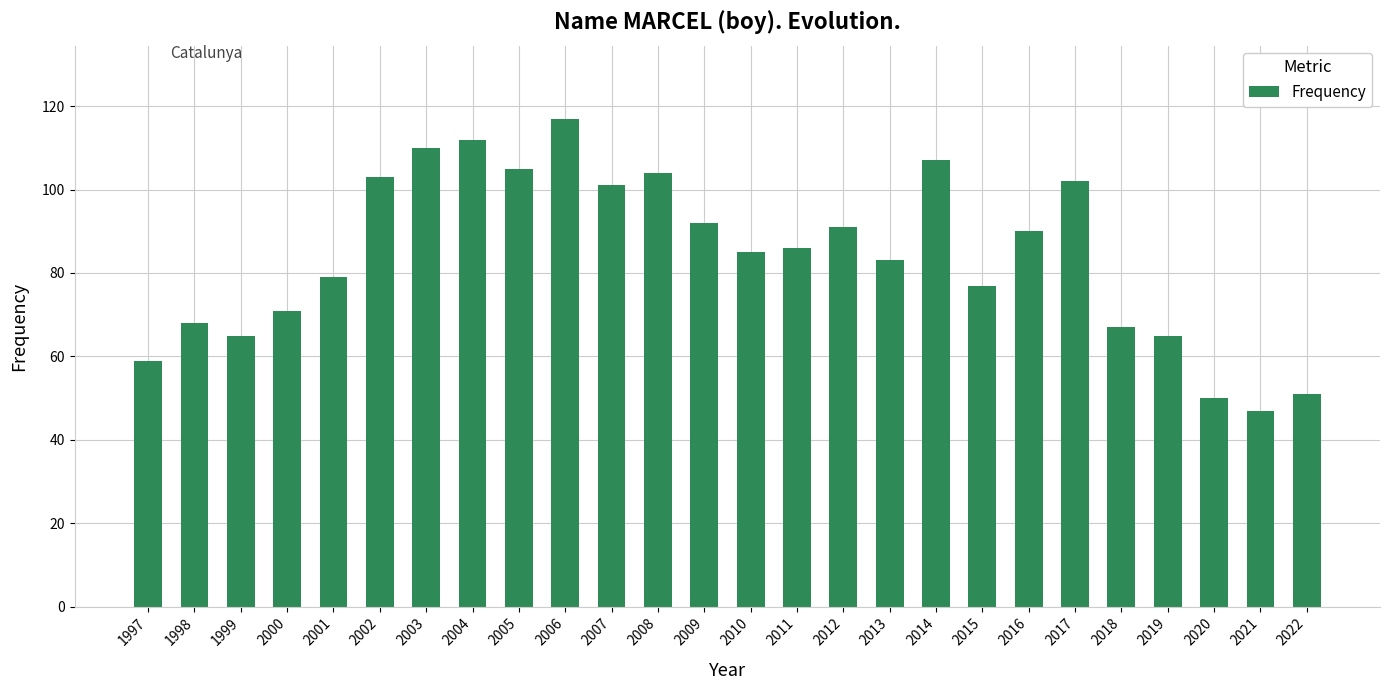

At which label is the value closest to 82?

2013